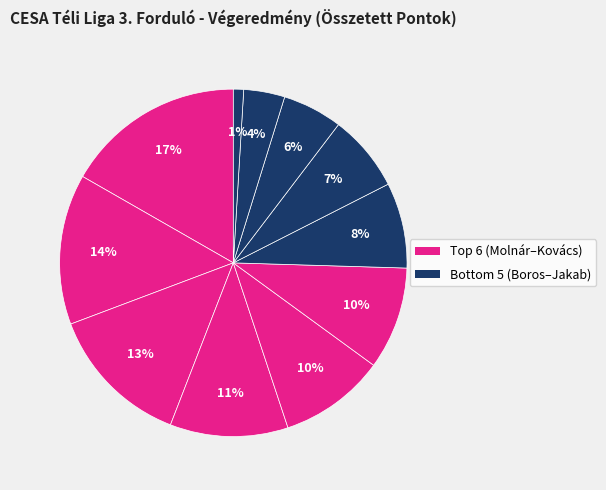

How many segments does this pie chart have?

11